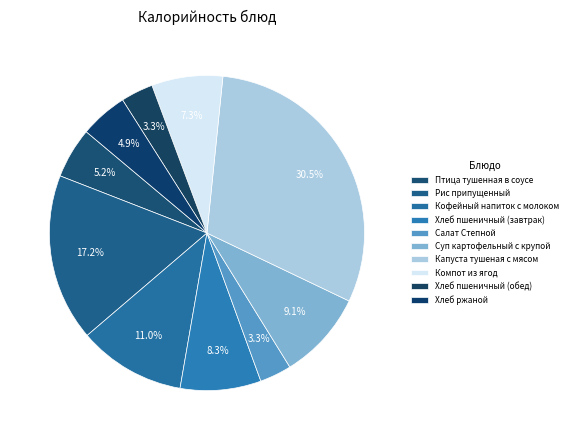

To the nearest percent, what is the difference between the Компот из ягод and Хлеб пшеничный (завтрак) slice percentages?

1%